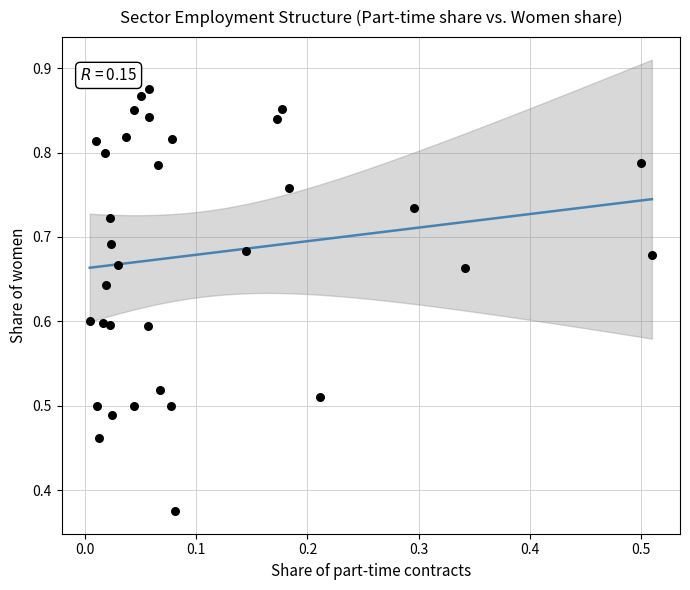

How many data points are displayed?

33